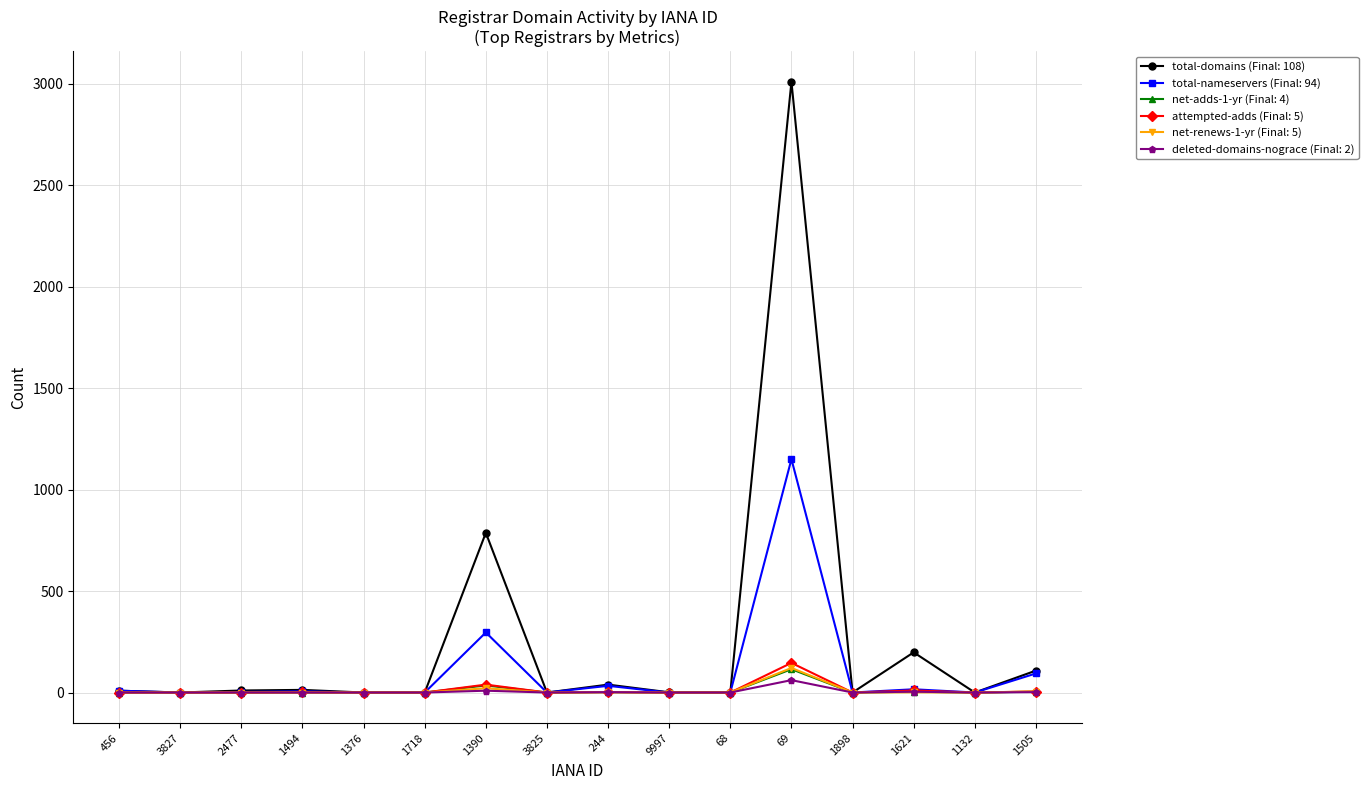

The value of total-nameservers (Final: 94) at 68 is 0. True or false?

True